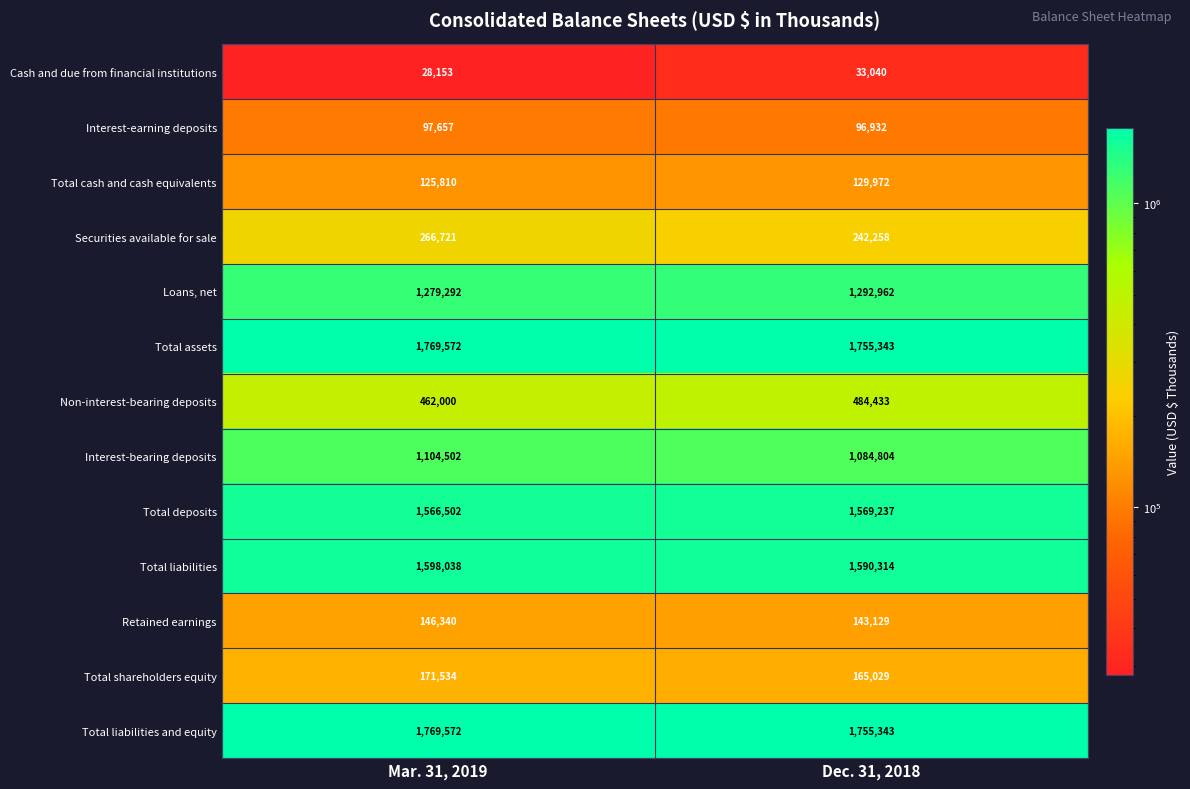

What is the total value across all series at Mar. 31, 2019?

10385693